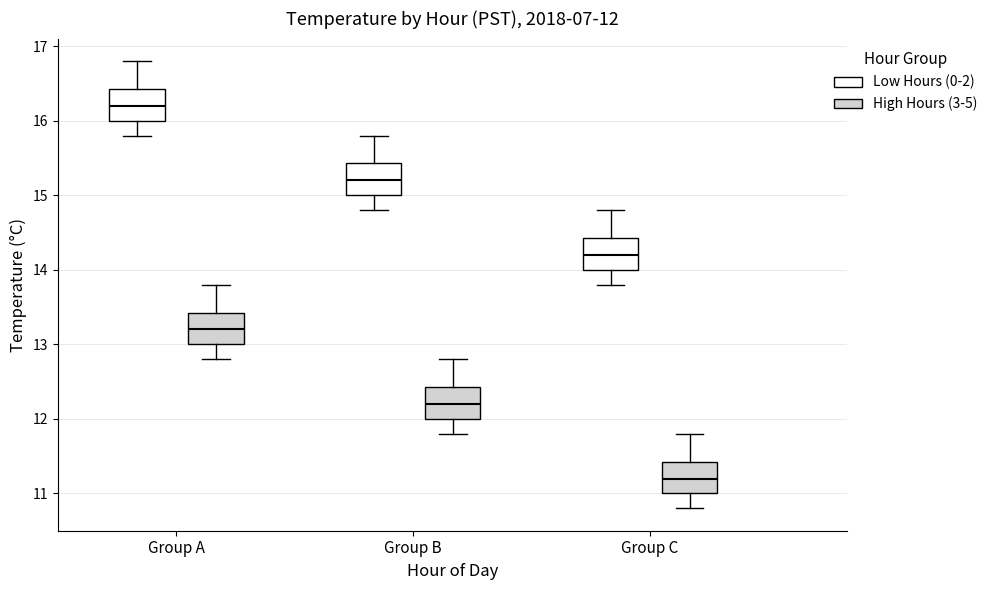

Which box's median line is the highest?

Group A (Low Hours (0-2))